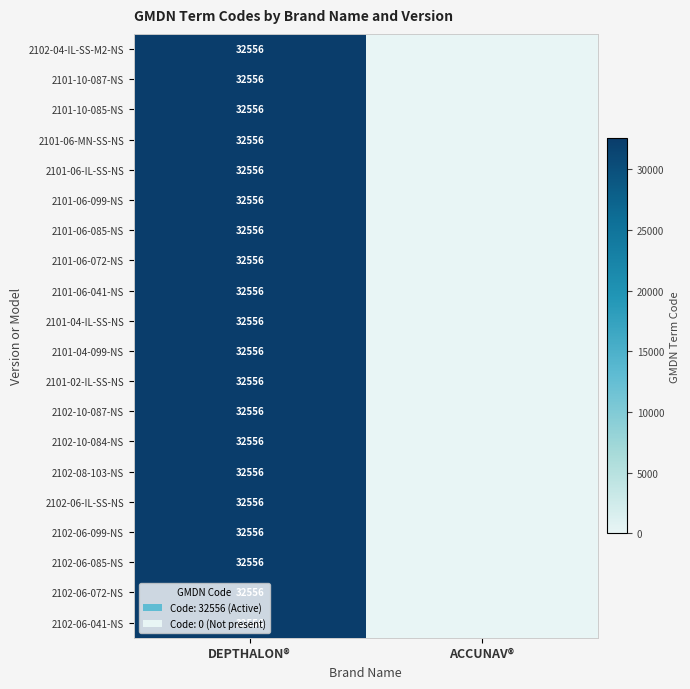

The value of 2102-06-085-NS at DEPTHALON® is 53702. True or false?

False